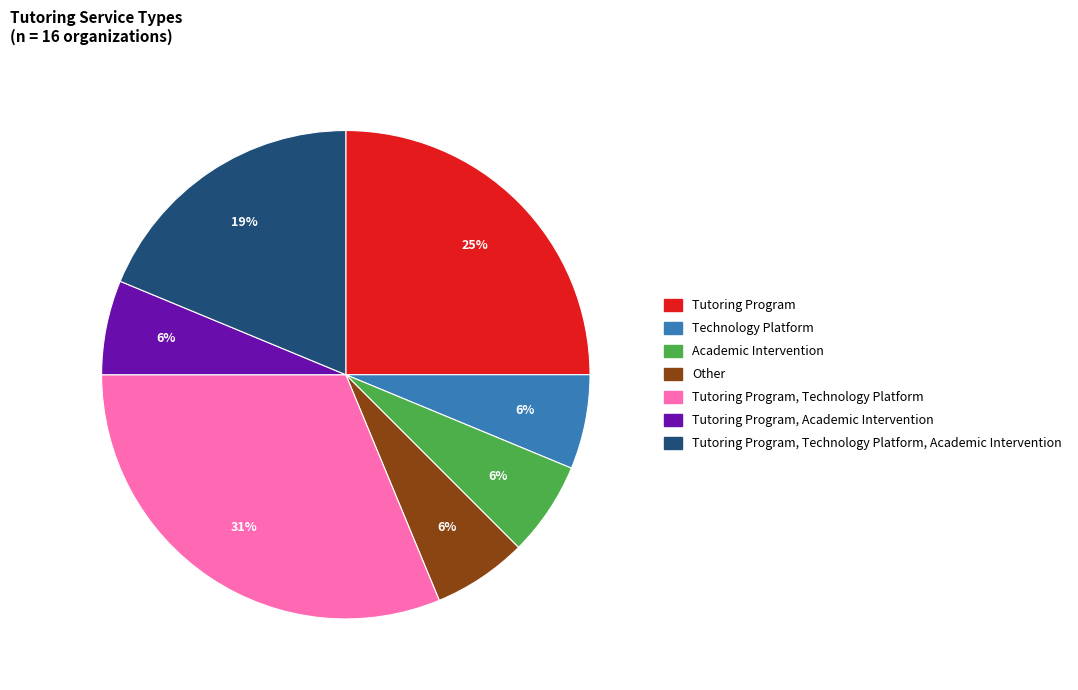

Is there any slice that represents more than half of the pie?

No